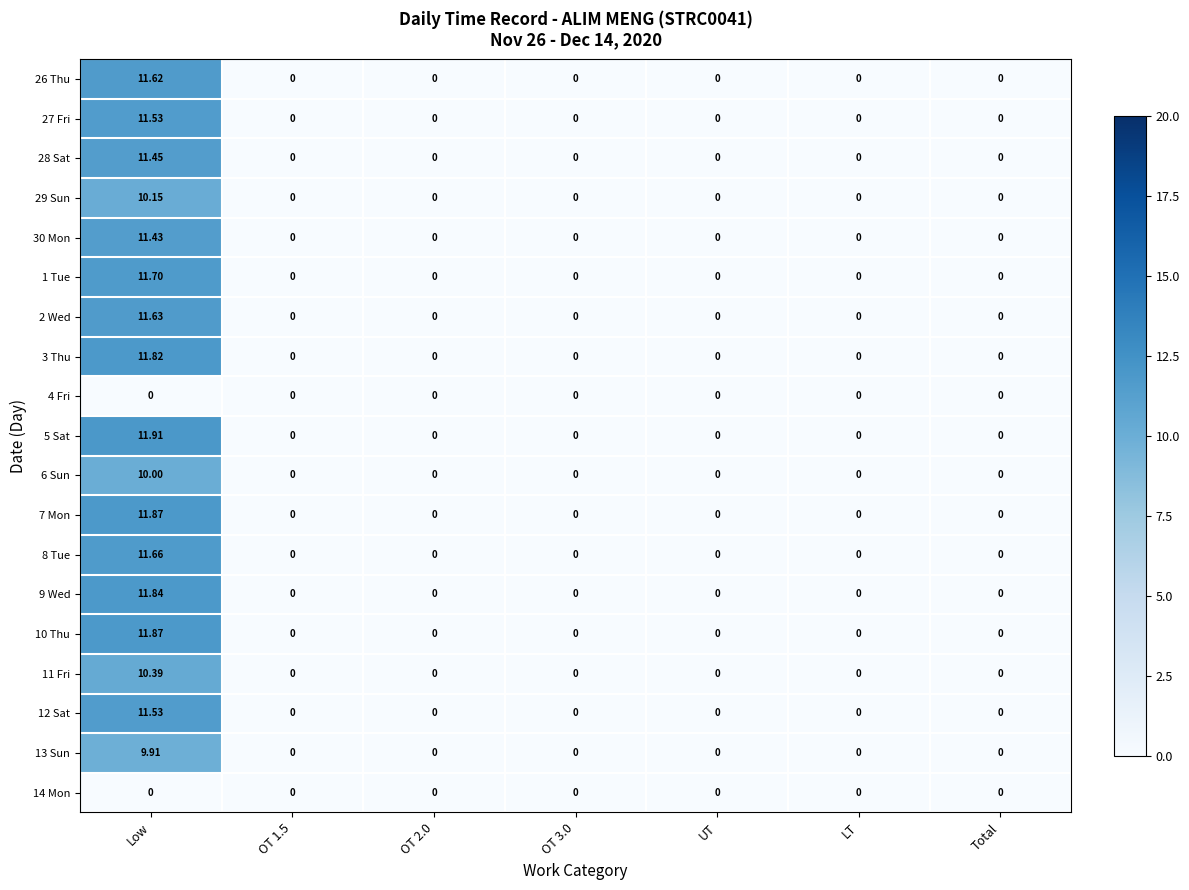

Is the value of 3 Thu at Low greater than the value of 28 Sat at Low?

Yes